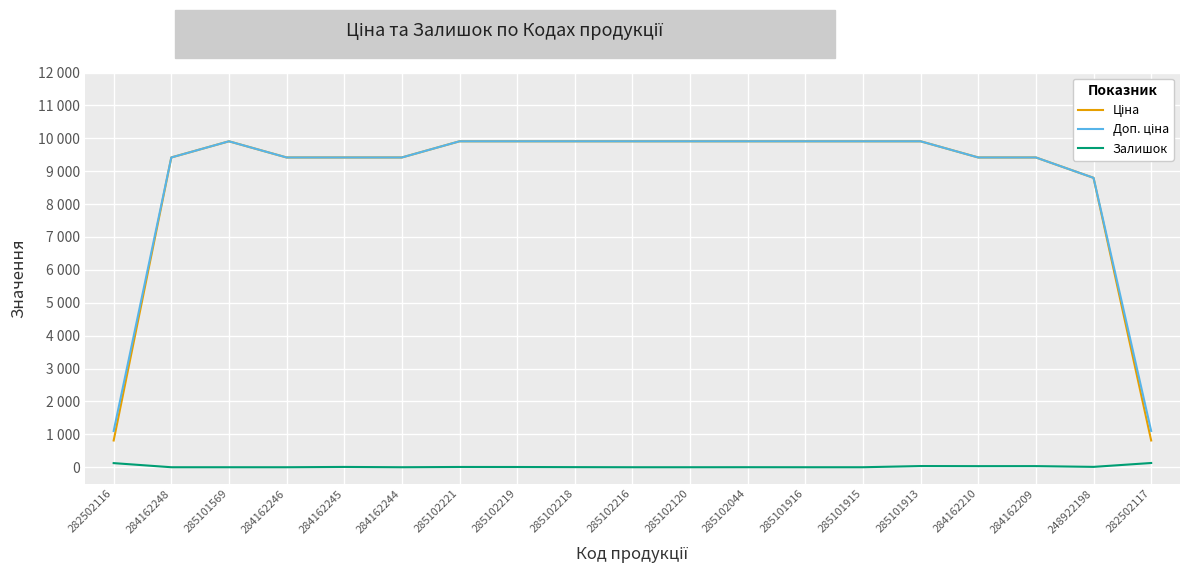

In Залишок, how many points are higher than both neighbors (excluding endpoints)?

5